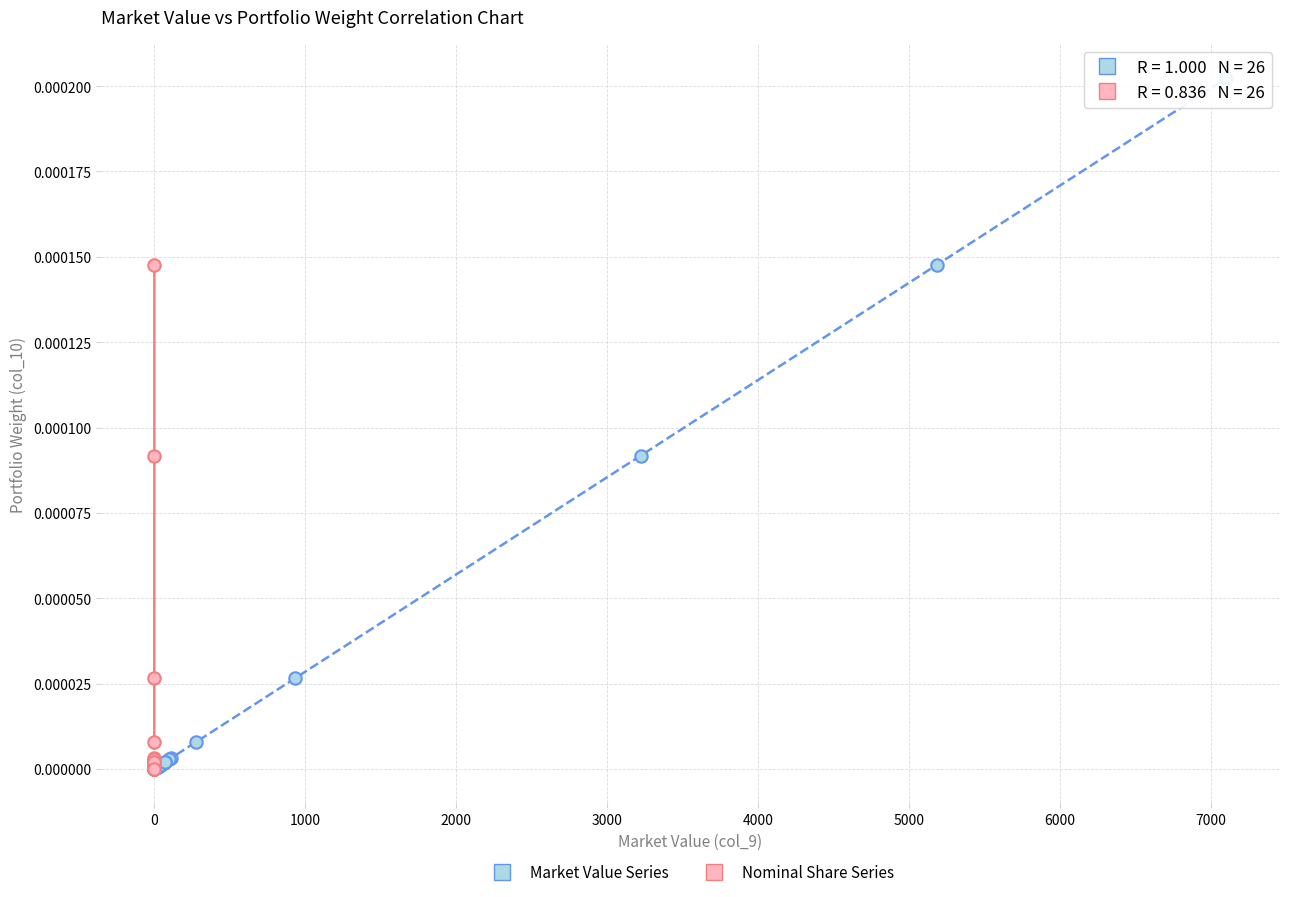

Which series has the widest spread of Y values?

Market Value Series